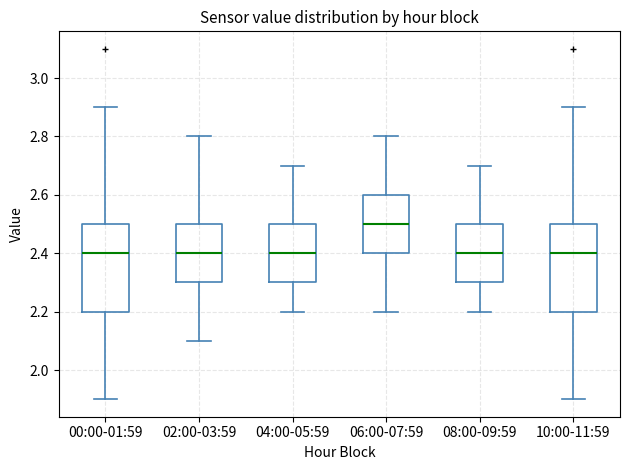

Where does the median line of the box for 04:00-05:59 sit on the y-axis? The values are not printed on the chart, so give them approximately, as read against the axis.

2.4